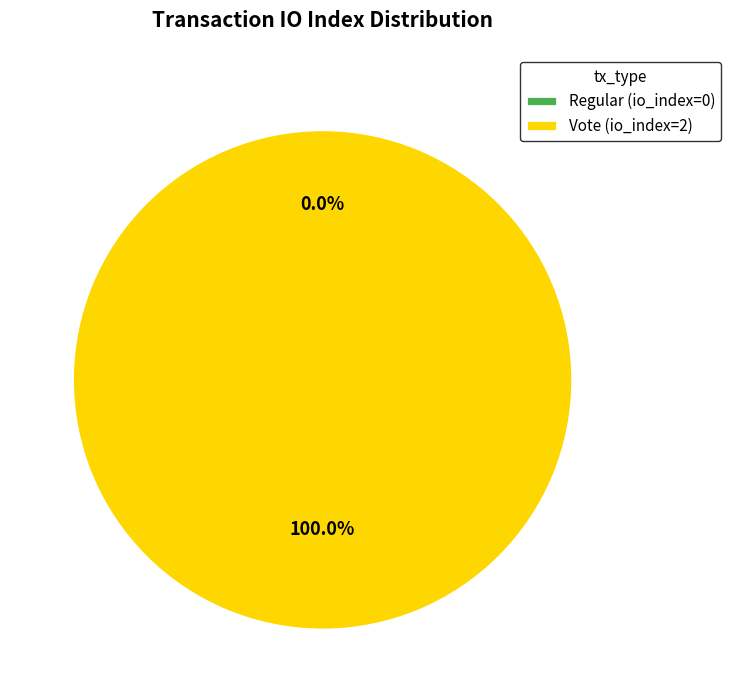

To the nearest percent, what is the difference between the largest and smallest slice percentages?

100%